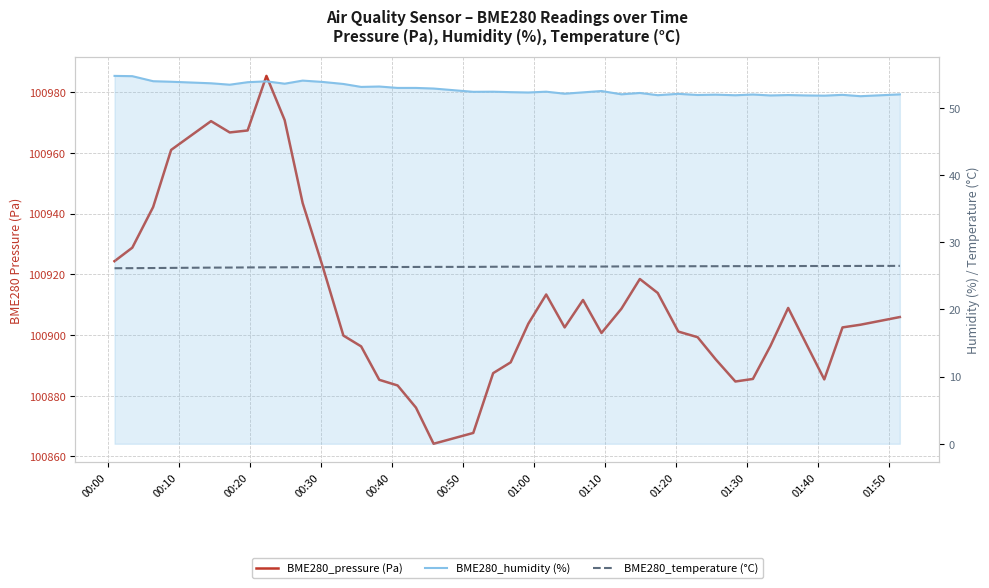

Reading right to left, list all the values displayed in this chart.

BME280_pressure (Pa): 100905.9	100903.4	100902.5	100885.4	100897.1	100908.9	100896.4	100885.5	100884.7	100892.0	100899.3	100901.1	100913.8	100918.4	100908.6	100900.7	100911.5	100902.5	100913.3	100903.7	100891.0	100887.4	100867.8	100864.2	100876.1	100883.4	100885.2	100896.2	100899.8	100922.6	100943.4	100970.8	100985.3	100967.3	100966.7	100970.4	100960.9	100942.1	100928.8	100924.3
BME280_humidity (%): 52.0	51.7	51.9	51.8	51.8	51.9	51.8	52.0	51.9	52.0	51.9	52.1	51.9	52.2	52.0	52.5	52.3	52.1	52.4	52.3	52.3	52.4	52.4	52.9	53.0	53.0	53.2	53.1	53.5	53.8	54.0	53.6	53.9	53.8	53.4	53.6	53.9	54.0	54.7	54.7
BME280_temperature (°C): 26.5	26.5	26.4	26.4	26.4	26.4	26.4	26.4	26.4	26.4	26.4	26.4	26.4	26.4	26.4	26.4	26.4	26.4	26.4	26.3	26.4	26.3	26.3	26.3	26.3	26.3	26.3	26.3	26.3	26.3	26.3	26.3	26.2	26.2	26.2	26.2	26.2	26.1	26.1	26.1